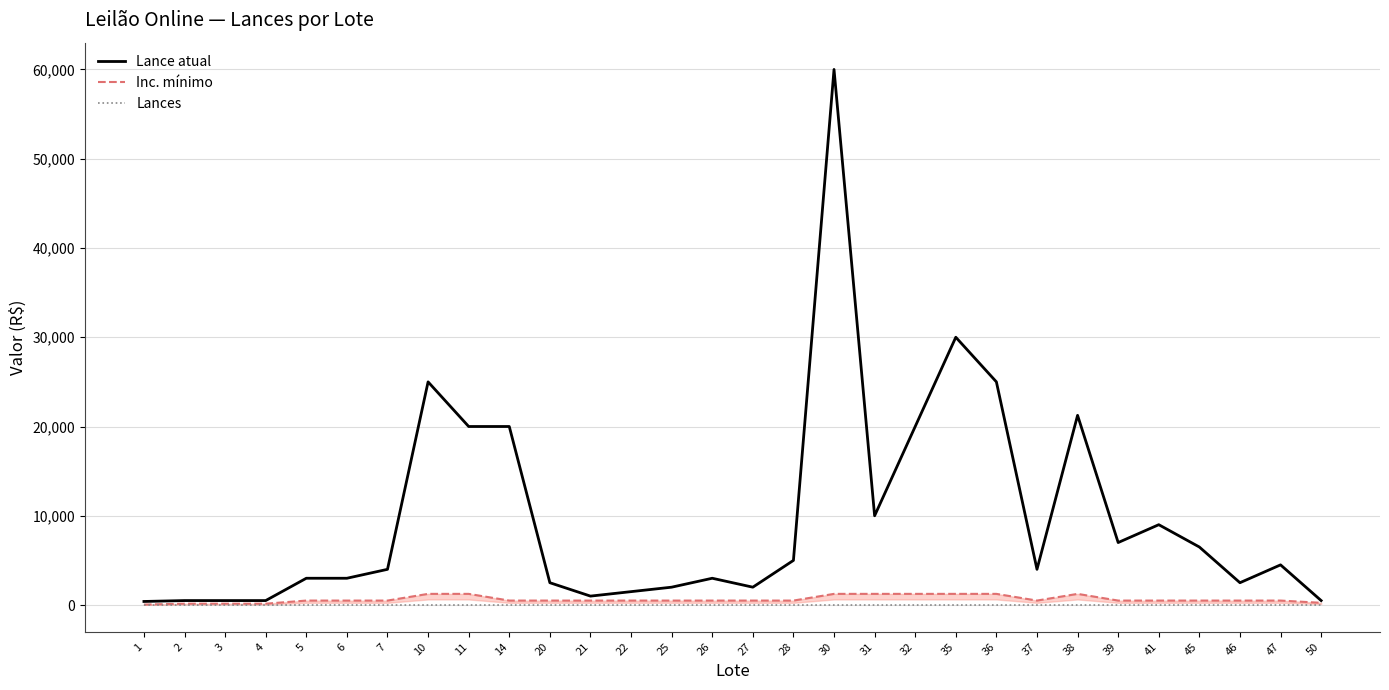

What is the lowest value of the Inc. mínimo series?

50